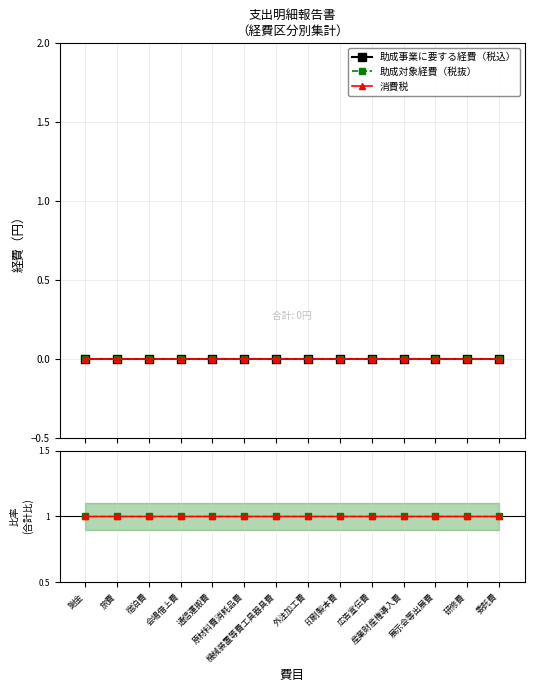

What is the label of the 7th point from the left?

機械装置等費工具器具費